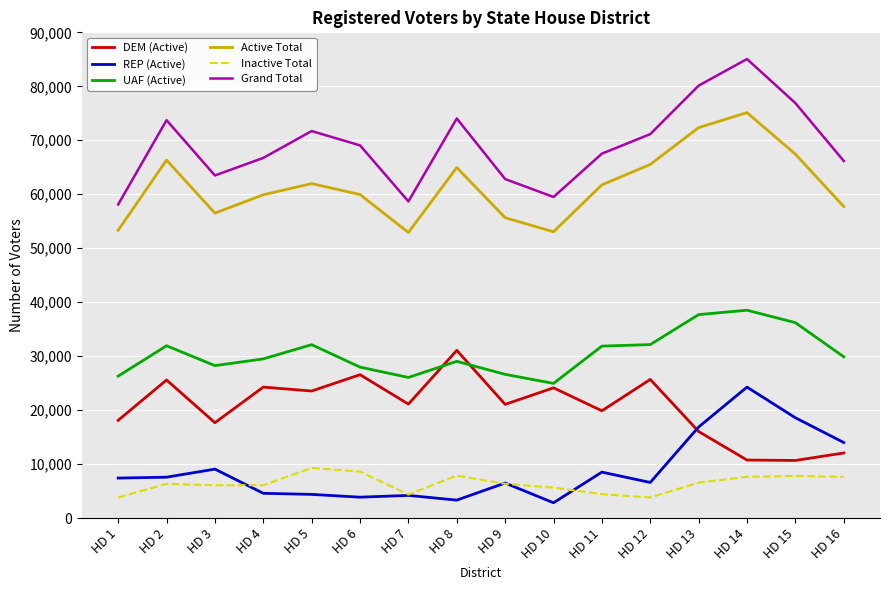

Rank the series at HD 14 from highest to lowest value.

Grand Total, Active Total, UAF (Active), REP (Active), DEM (Active), Inactive Total